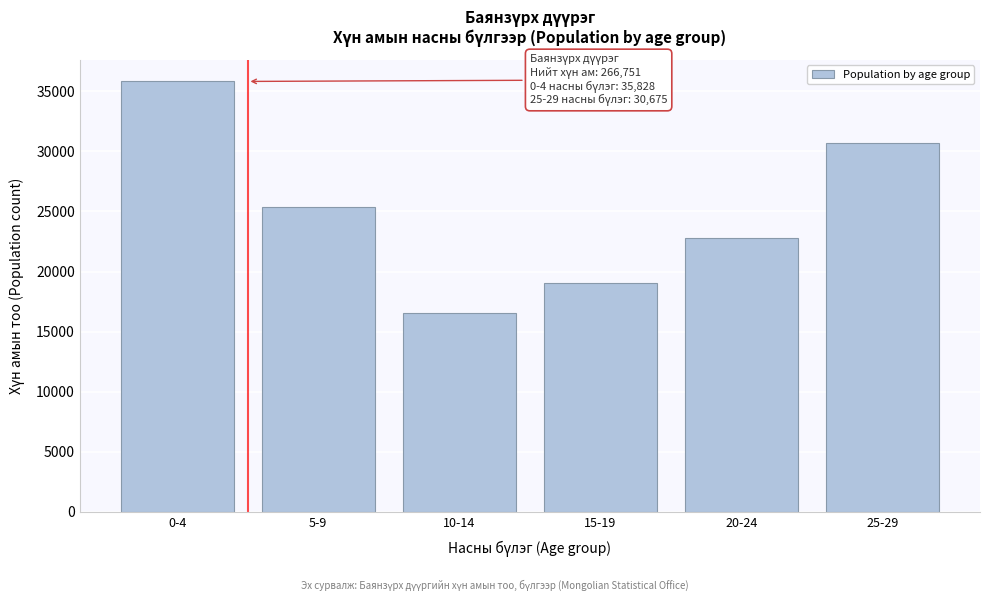

Reading left to right, transcribe all the data shown in this chart.

35828	25405	16586	19039	22799	30675